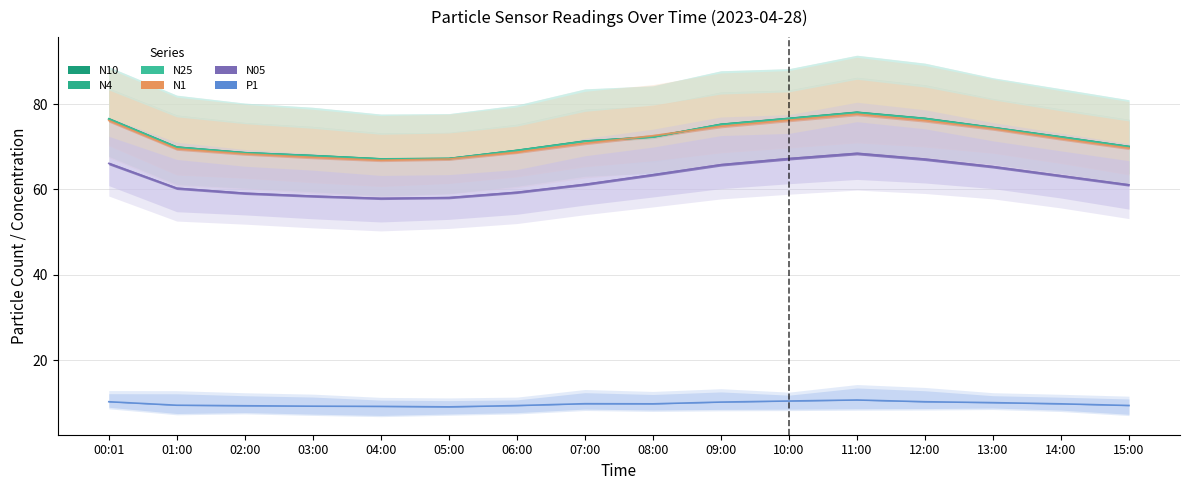

What is the approximate value of N4 at 14:00?

72.3